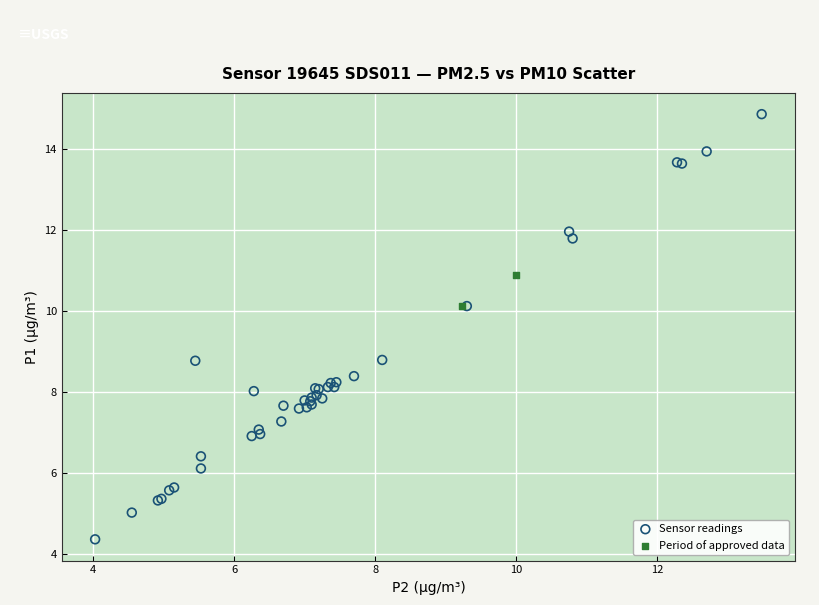

Which series has the widest spread of Y values?

Sensor readings